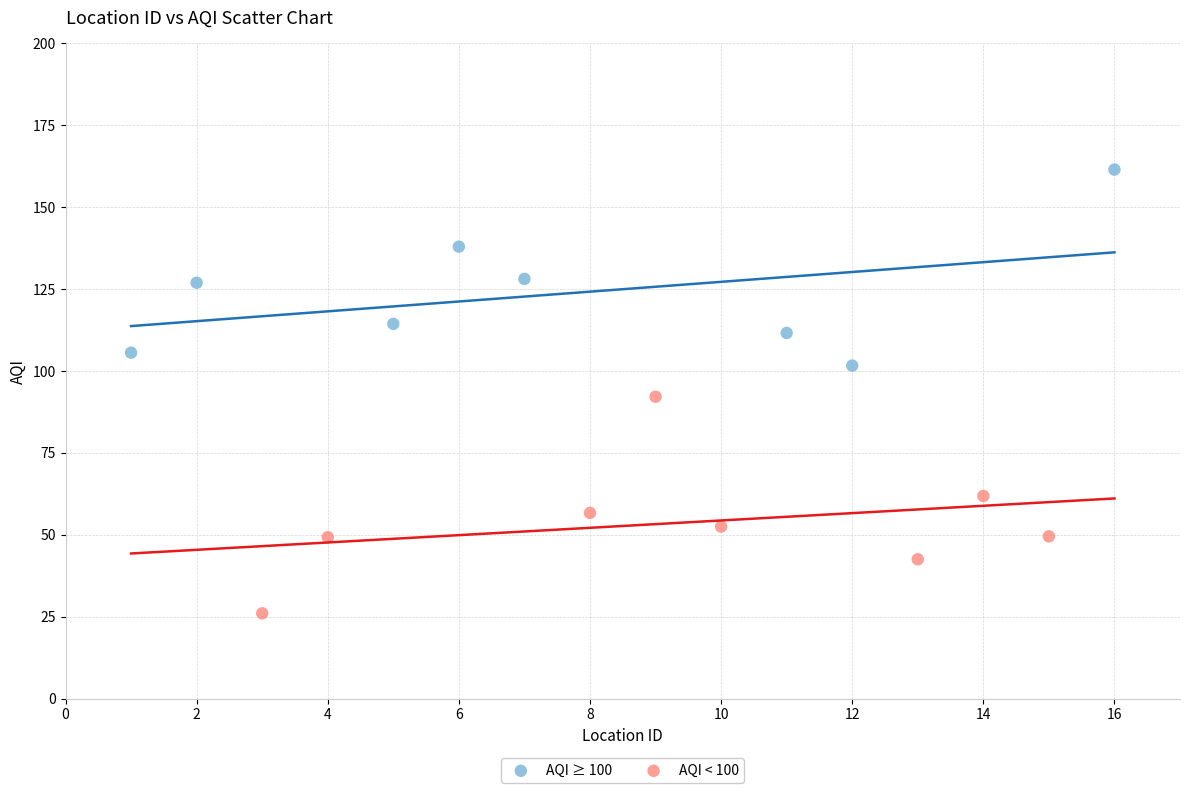

What are all the series names shown in the legend?

AQI ≥ 100, AQI < 100